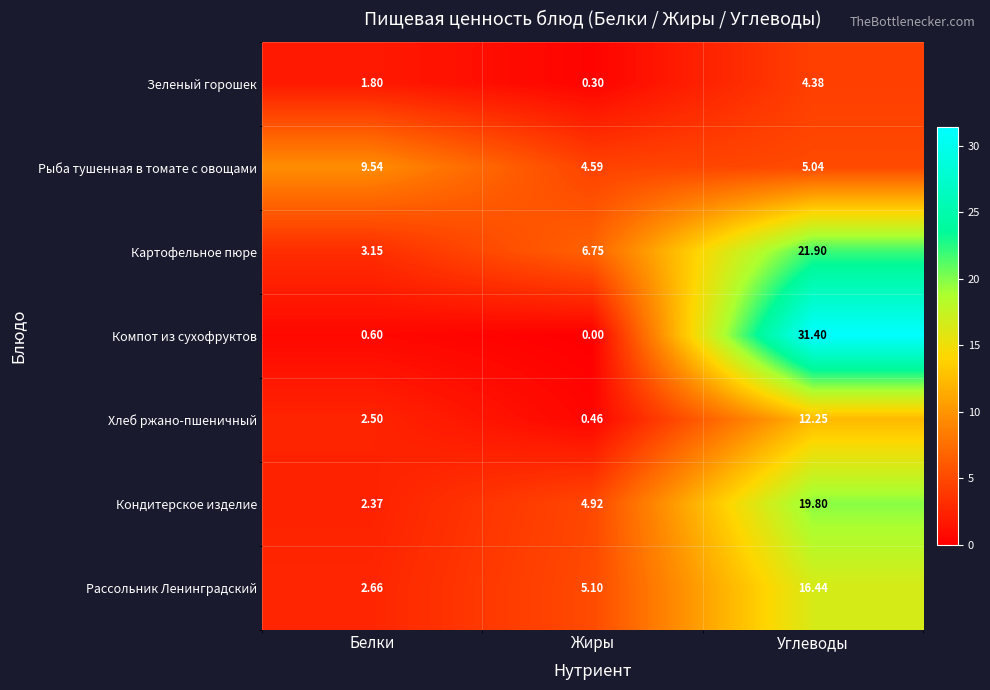

Which category has the highest value in the Зеленый горошек series?

Углеводы